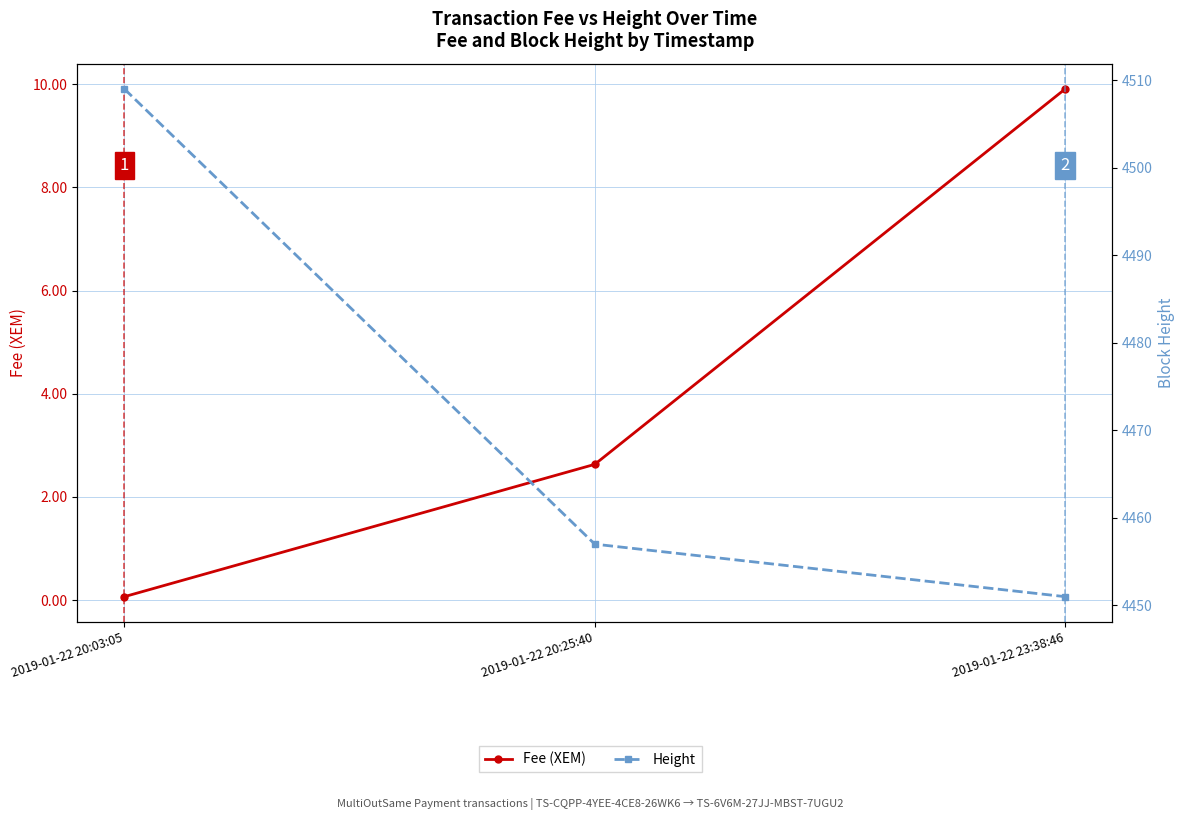

Reading right to left, list all the values displayed in this chart.

Fee (XEM): 2019-01-22 23:38:46=9.9	2019-01-22 20:25:40=2.6	2019-01-22 20:03:05=0.1
Height: 2019-01-22 23:38:46=4451.0	2019-01-22 20:25:40=4457.0	2019-01-22 20:03:05=4509.0